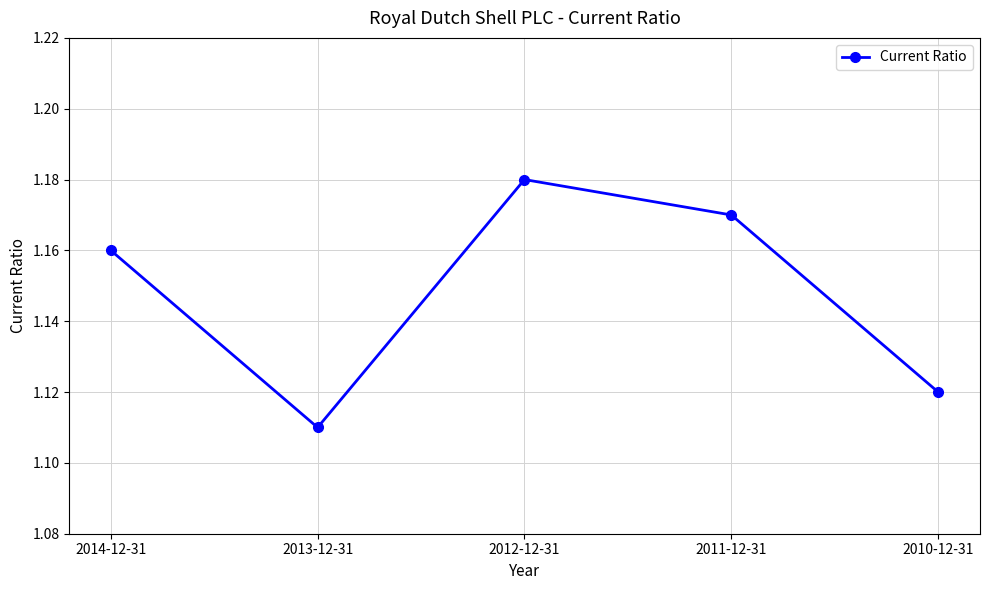

What is the label of the 1st point from the left?

2014-12-31